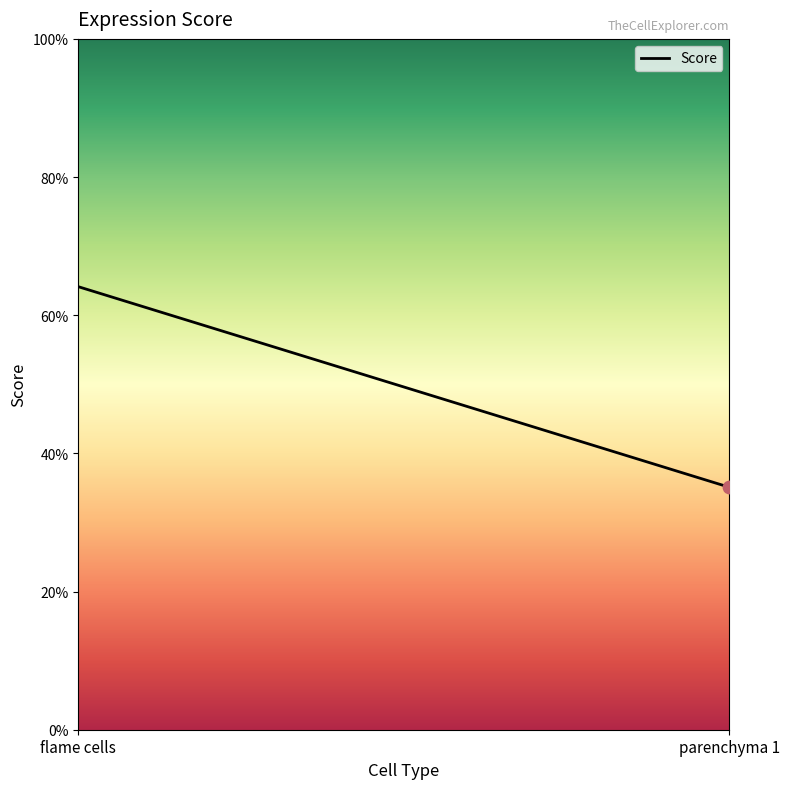

What is the change in value from flame cells to parenchyma 1?

-0.3